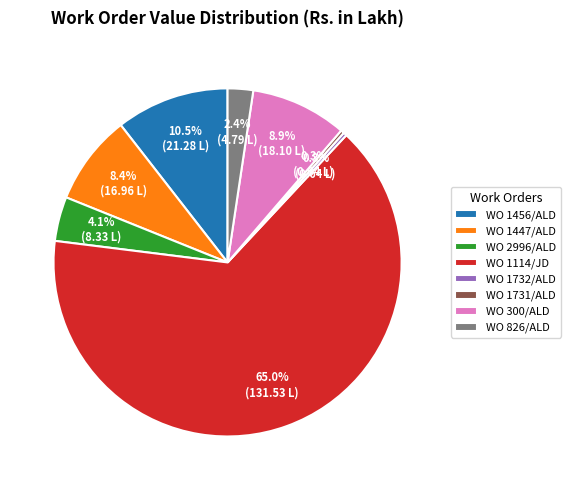

To the nearest percent, what percentage of the pie is WO 1114/JD?

65%